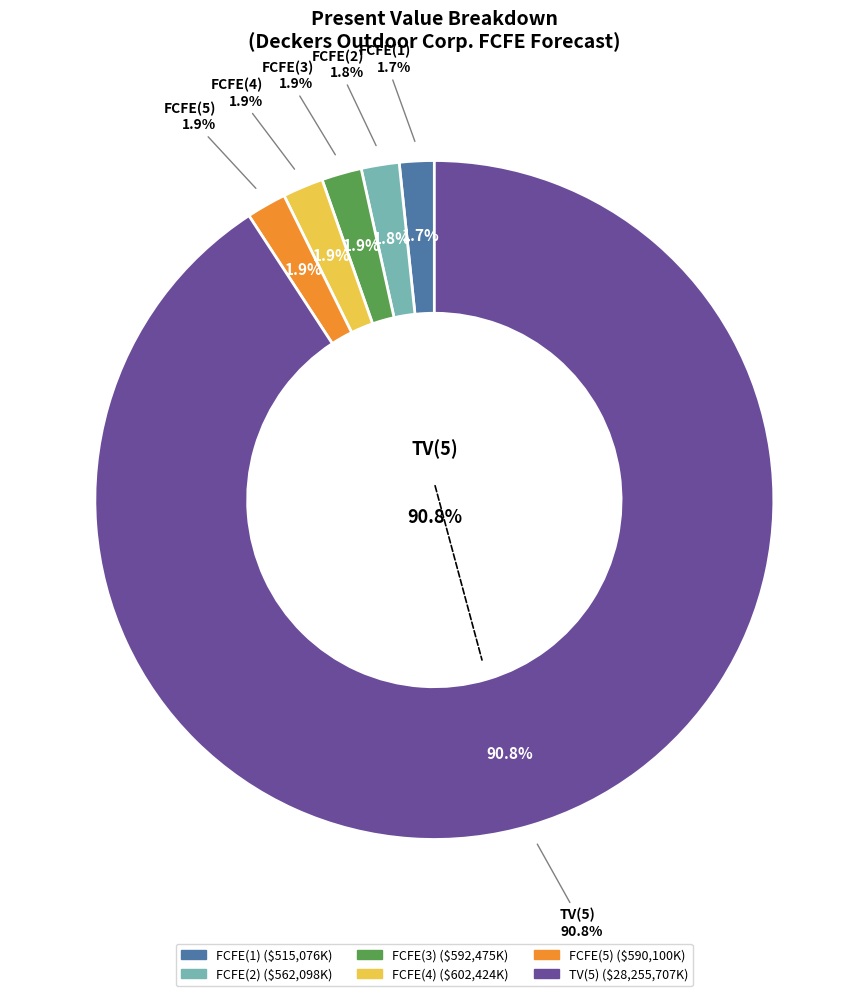

Count the number of slices in the pie.

6